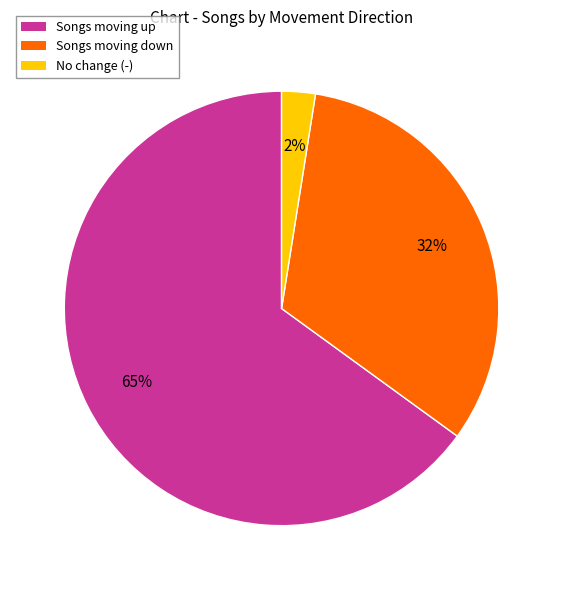

The Songs moving up slice represents 57% of the pie. True or false?

False